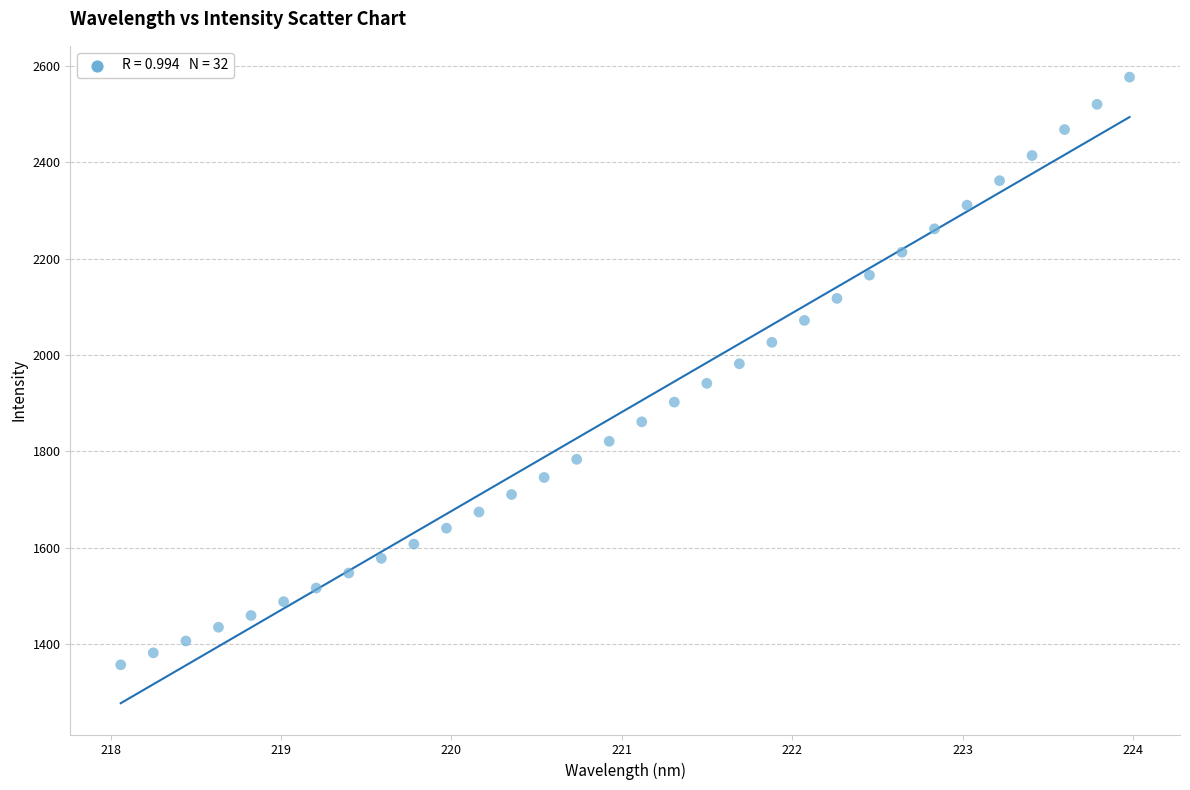

What is the range of Y values (max minus min)?

1218.8